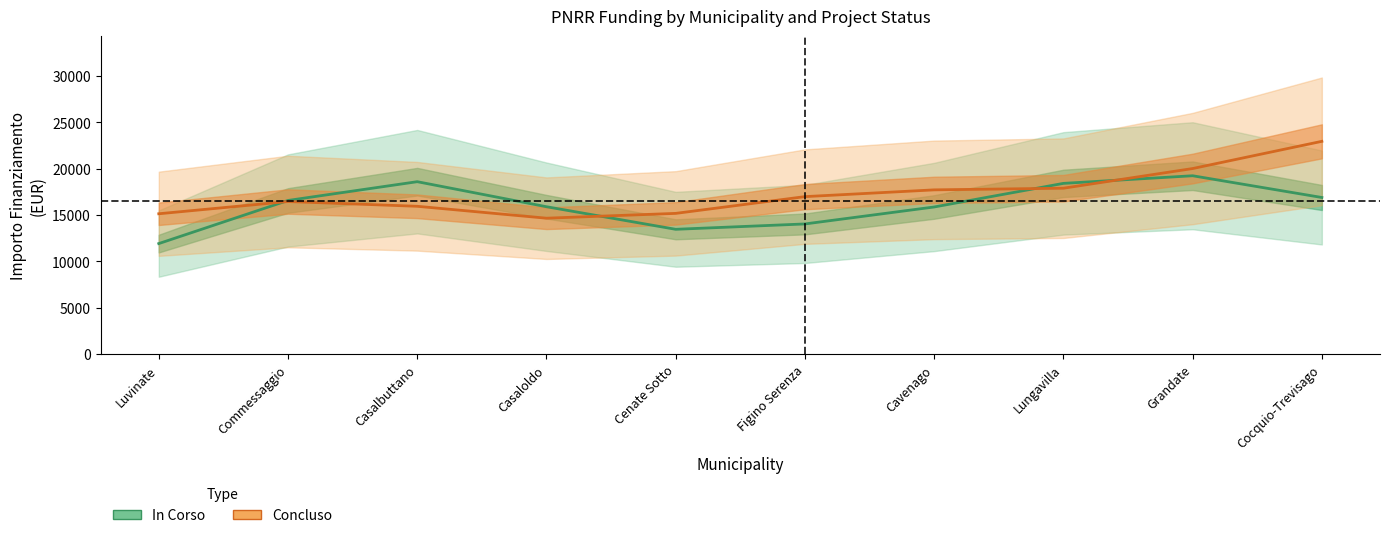

Rank the series by their maximum value, from lowest to highest.

In Corso, Concluso